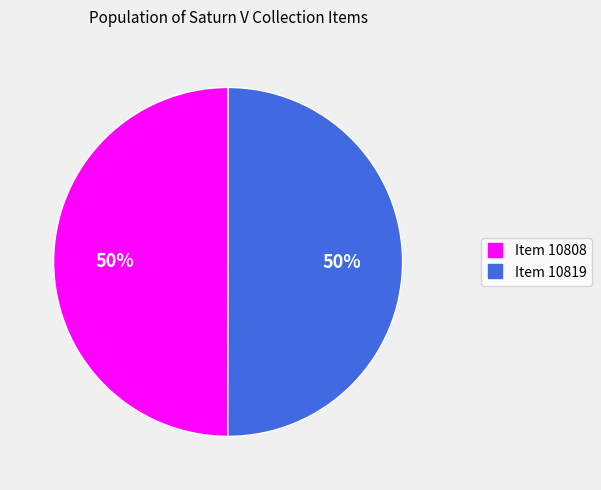

The Item 10819 slice represents 57% of the pie. True or false?

False